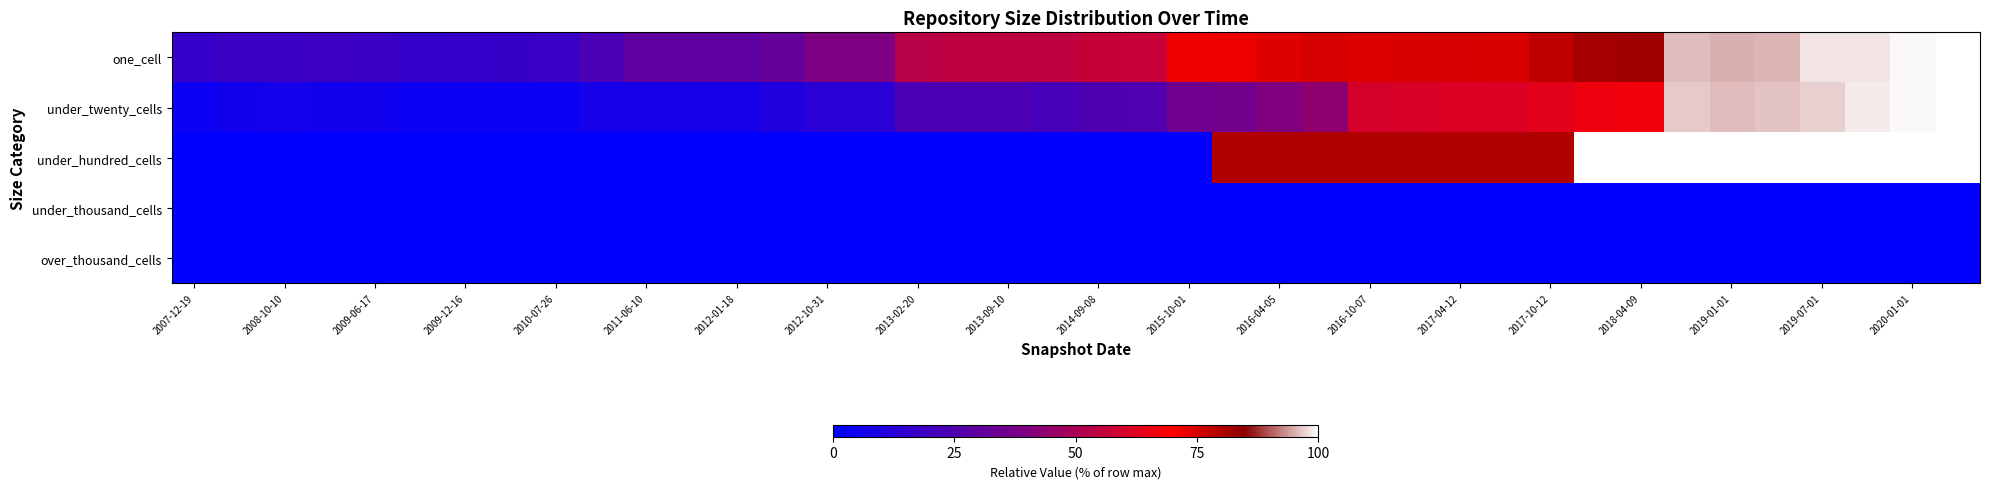

Reading left to right, list all the values displayed in this chart.

one_cell: 16.9	18.7	18.6	18.8	18.6	16.2	17.0	17.3	18.2	23.9	30.0	30.0	30.1	32.0	39.2	39.2	53.4	54.4	54.5	54.8	56.5	56.9	71.8	72.0	74.0	75.3	74.6	74.7	75.2	74.8	77.8	81.5	82.3	95.9	95.1	95.5	98.3	98.3	99.3	100.0
under_twenty_cells: 3.6	5.7	6.3	5.5	5.2	3.7	3.6	3.8	4.0	7.0	7.0	7.0	7.0	10.4	12.9	12.9	23.5	23.6	23.6	22.1	24.3	25.4	35.3	35.9	40.2	43.7	60.1	60.7	61.7	61.7	63.6	66.4	67.1	96.7	95.8	96.2	97.2	98.6	99.3	100.0
under_hundred_cells: 0.0	0.0	0.0	0.0	0.0	0.0	0.0	0.0	0.0	0.0	0.0	0.0	0.0	0.0	0.0	0.0	0.0	0.0	0.0	0.0	0.0	0.0	0.0	80.0	80.0	80.0	80.0	80.0	80.0	80.0	80.0	100.0	100.0	100.0	100.0	100.0	100.0	100.0	100.0	100.0
under_thousand_cells: 0.0	0.0	0.0	0.0	0.0	0.0	0.0	0.0	0.0	0.0	0.0	0.0	0.0	0.0	0.0	0.0	0.0	0.0	0.0	0.0	0.0	0.0	0.0	0.0	0.0	0.0	0.0	0.0	0.0	0.0	0.0	0.0	0.0	0.0	0.0	0.0	0.0	0.0	0.0	0.0
over_thousand_cells: 0.0	0.0	0.0	0.0	0.0	0.0	0.0	0.0	0.0	0.0	0.0	0.0	0.0	0.0	0.0	0.0	0.0	0.0	0.0	0.0	0.0	0.0	0.0	0.0	0.0	0.0	0.0	0.0	0.0	0.0	0.0	0.0	0.0	0.0	0.0	0.0	0.0	0.0	0.0	0.0